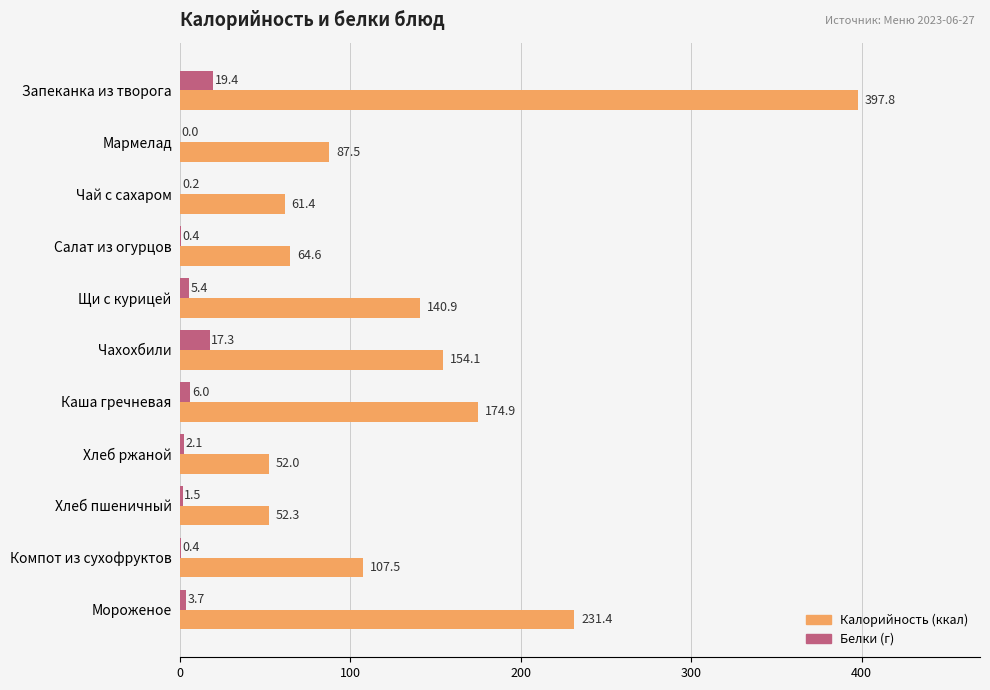

What is the maximum value shown in the chart?

397.8